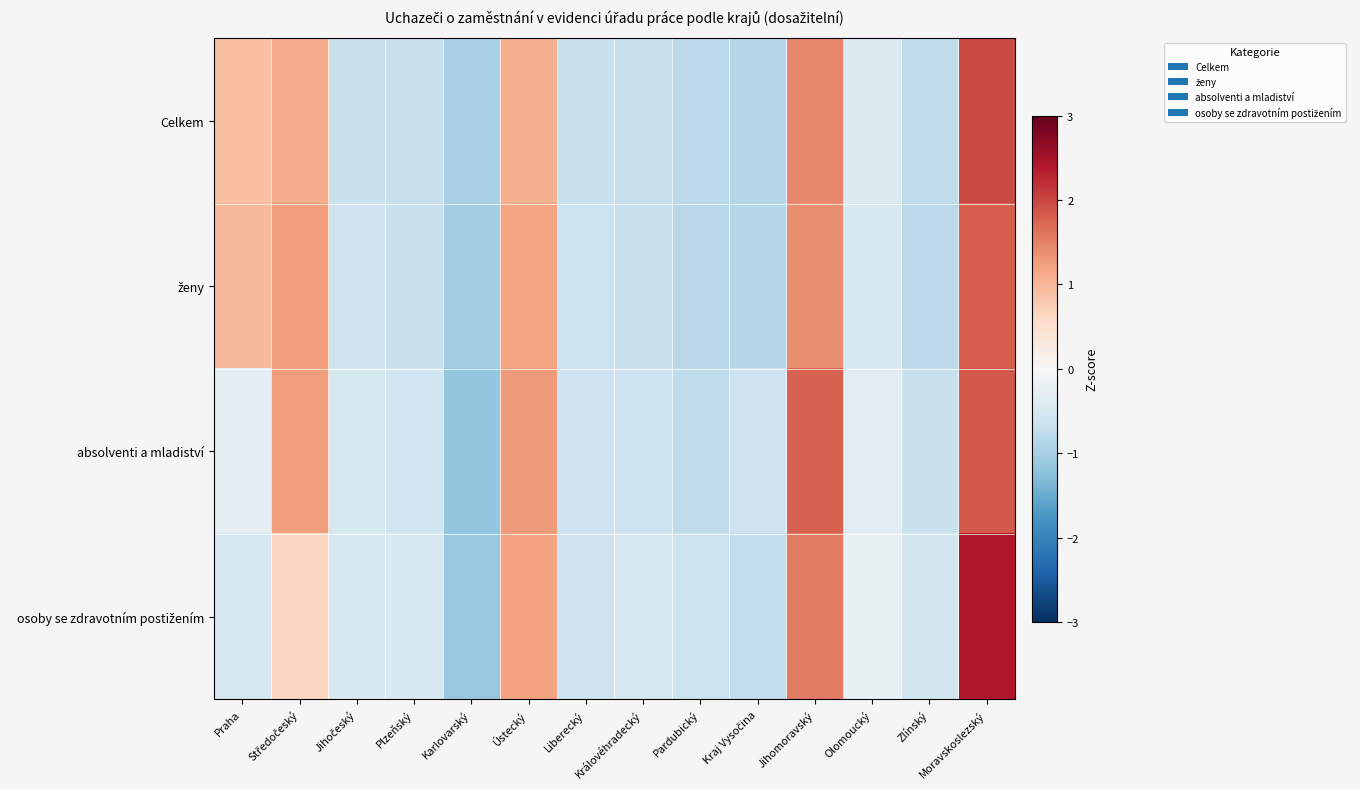

At which category is the sum across all series the highest?

Moravskoslezský